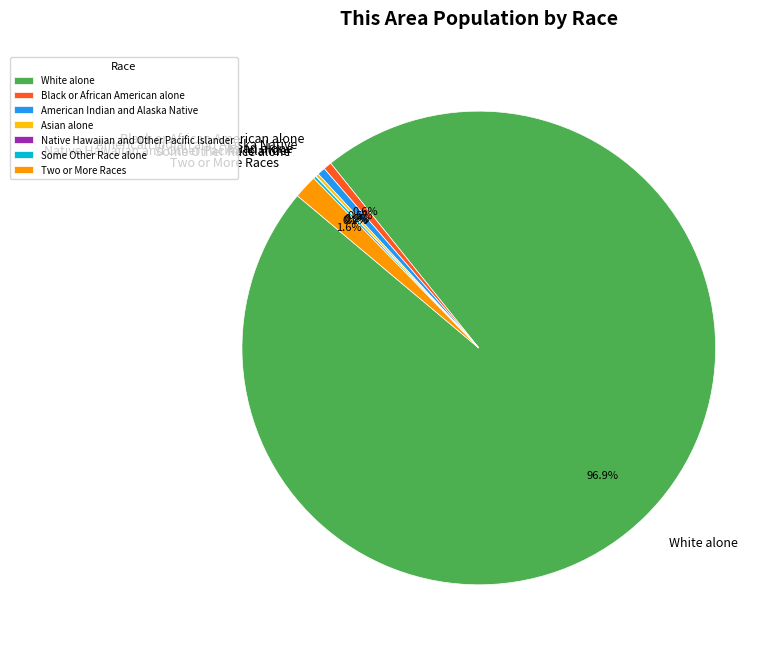

What portion of the pie excludes Two or More Races?

98.4%